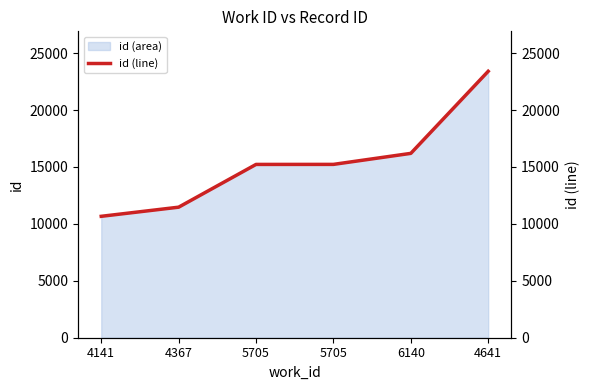

What is the change in value from 4367 to 6140?

+4727